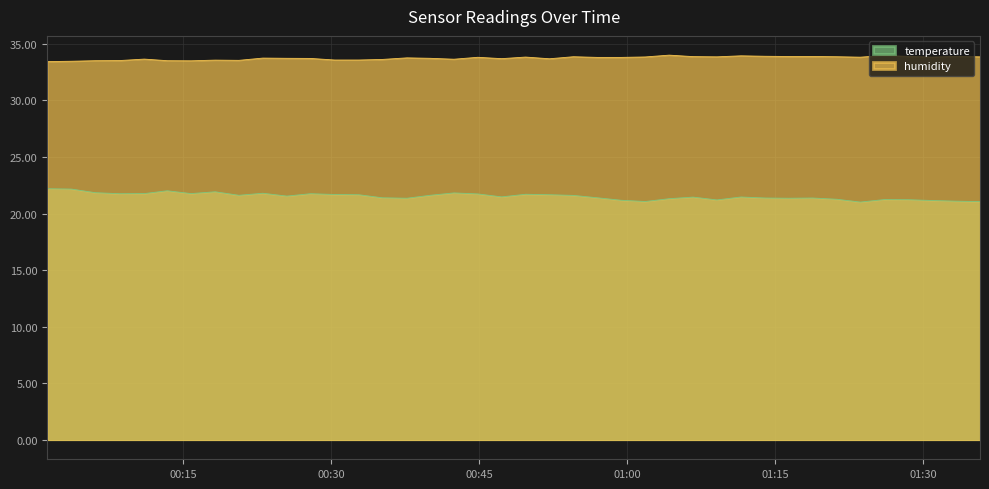

What is the approximate value of humidity at 2023-02-15T00:08:31?

33.5